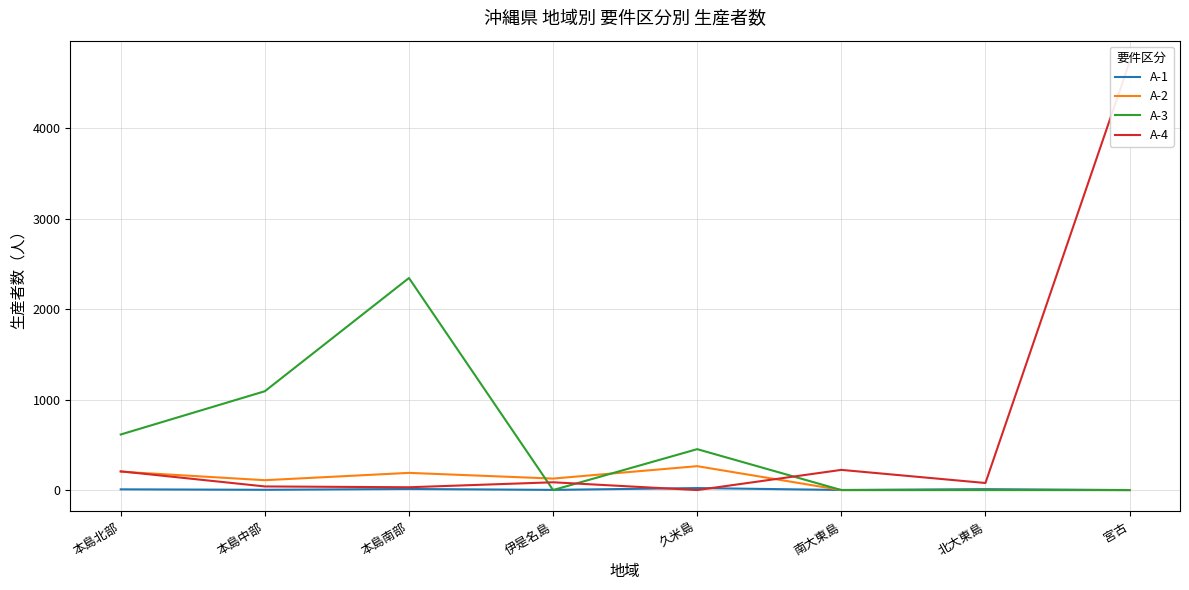

What is the sum of all A-1 values?

58